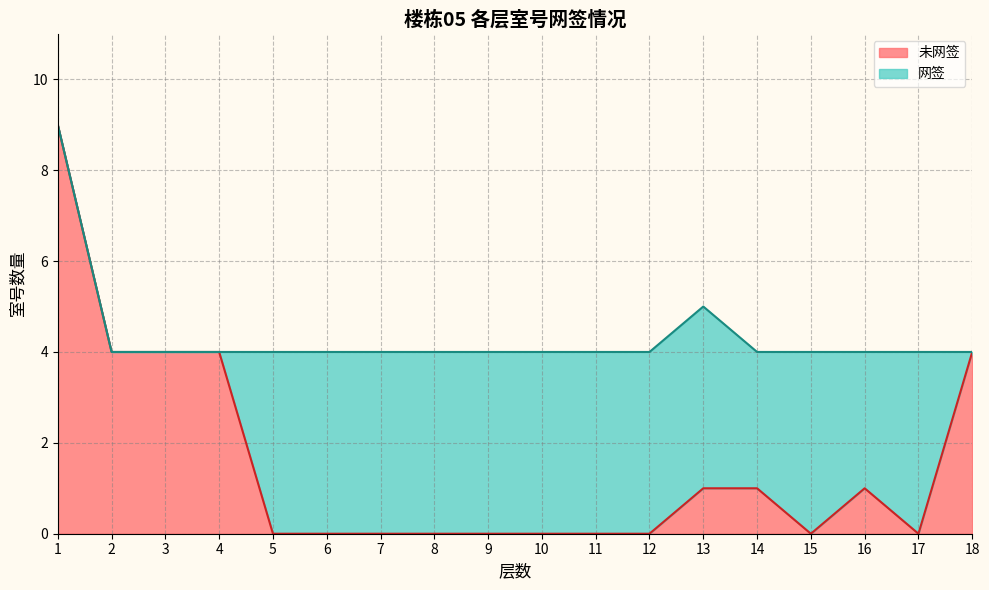

What is the sum of the values at 14 and 6?

1